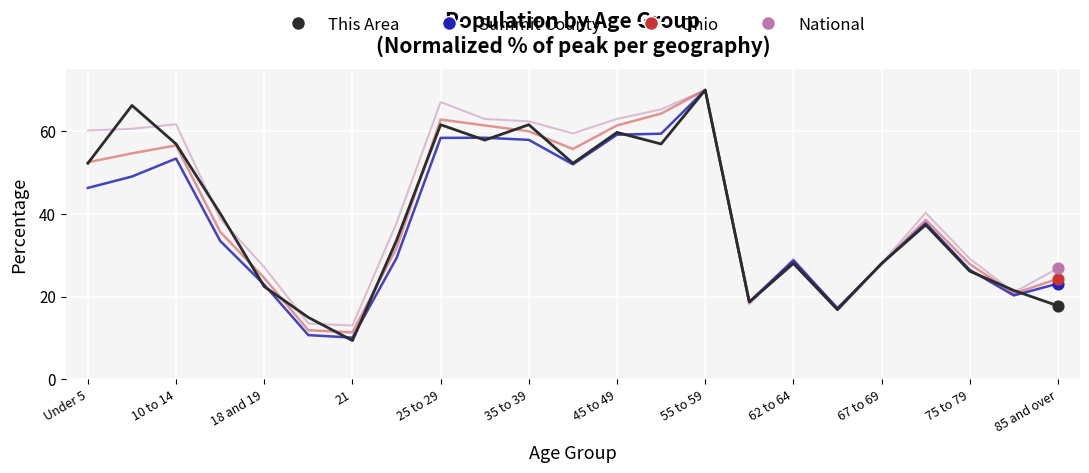

What is the smallest value displayed?

9.3